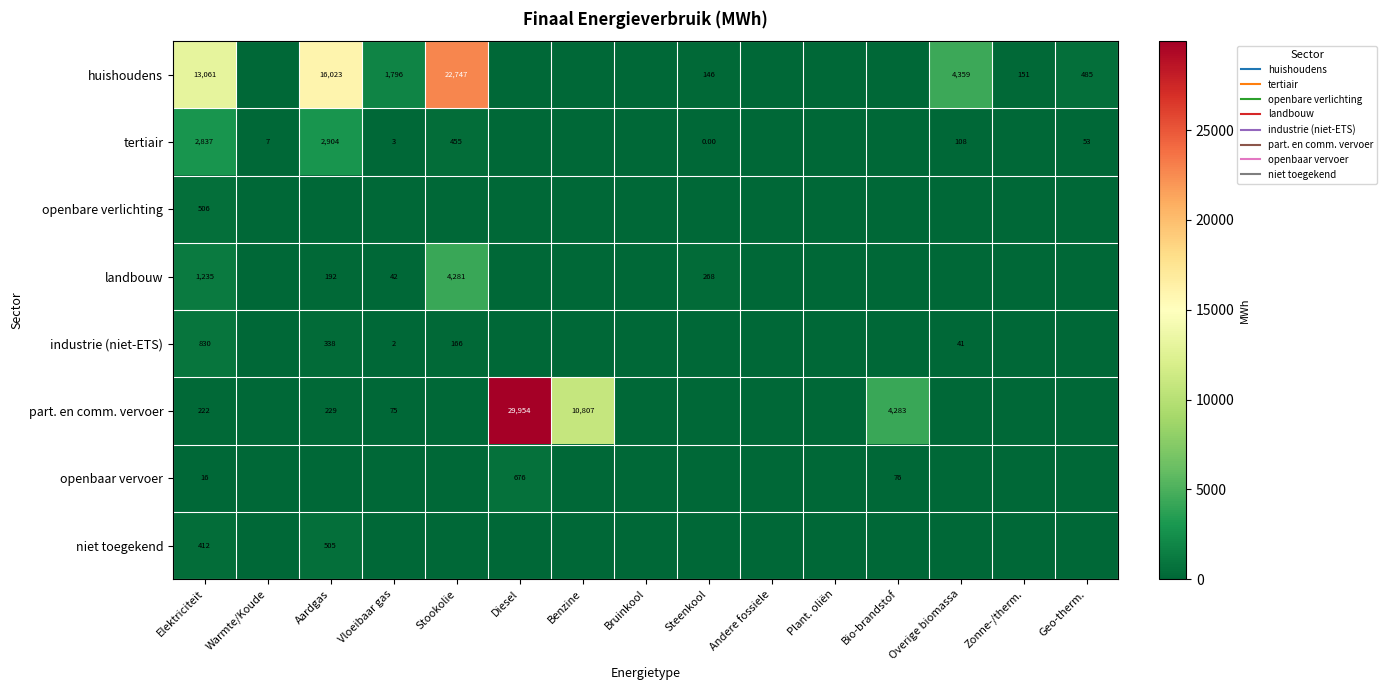

What is the sum of all part. en comm. vervoer values?

45570.5